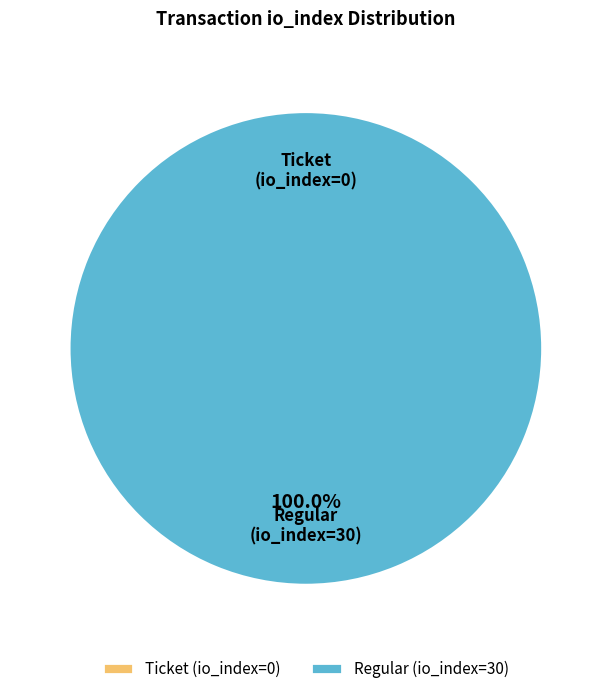

Do Regular (io_index=30) and Ticket (io_index=0) together represent more than half of the pie?

Yes